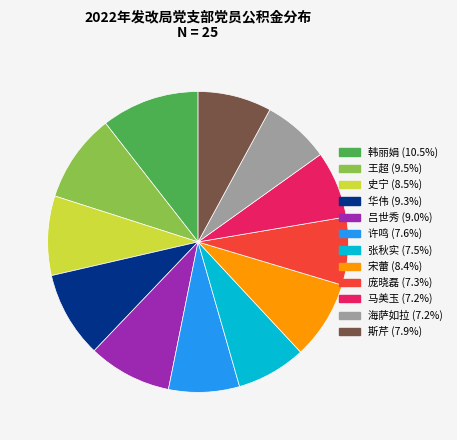

How many segments does this pie chart have?

12